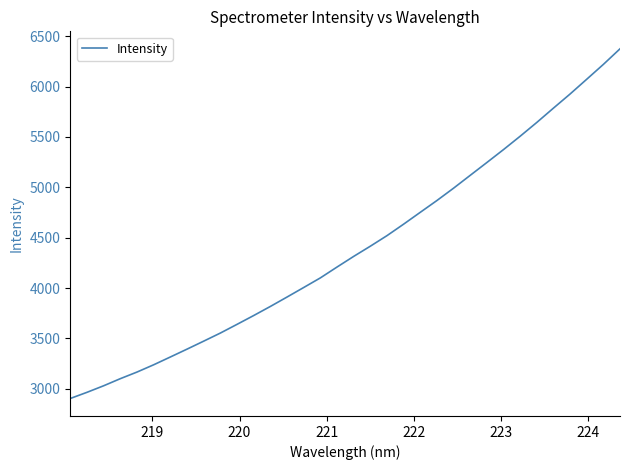

What is the difference between the maximum and minimum values?

3471.7